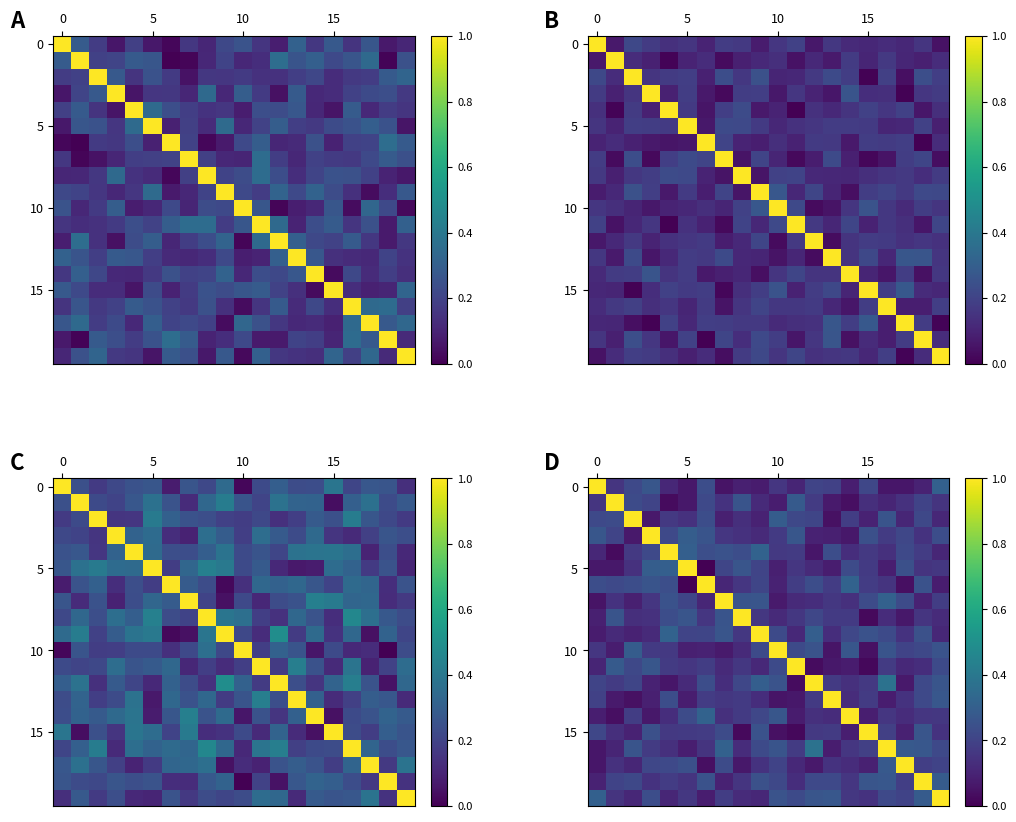

What is the total value across all series at 15?

4.4